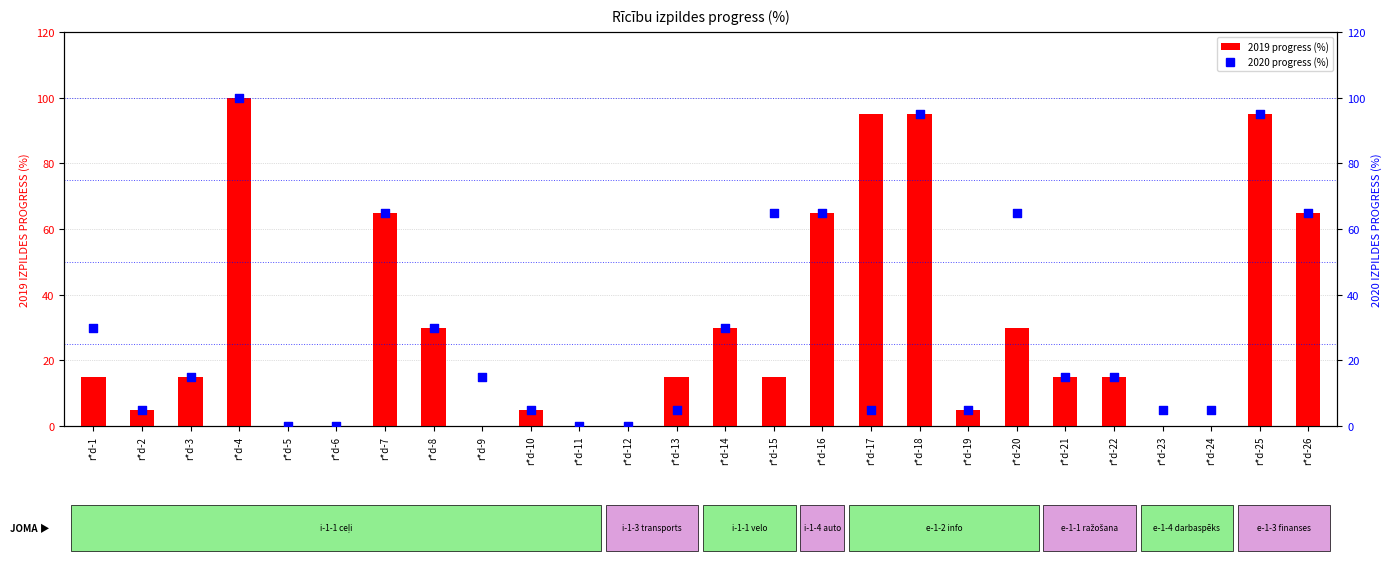

Which series has the largest total across all categories?

2020 progress